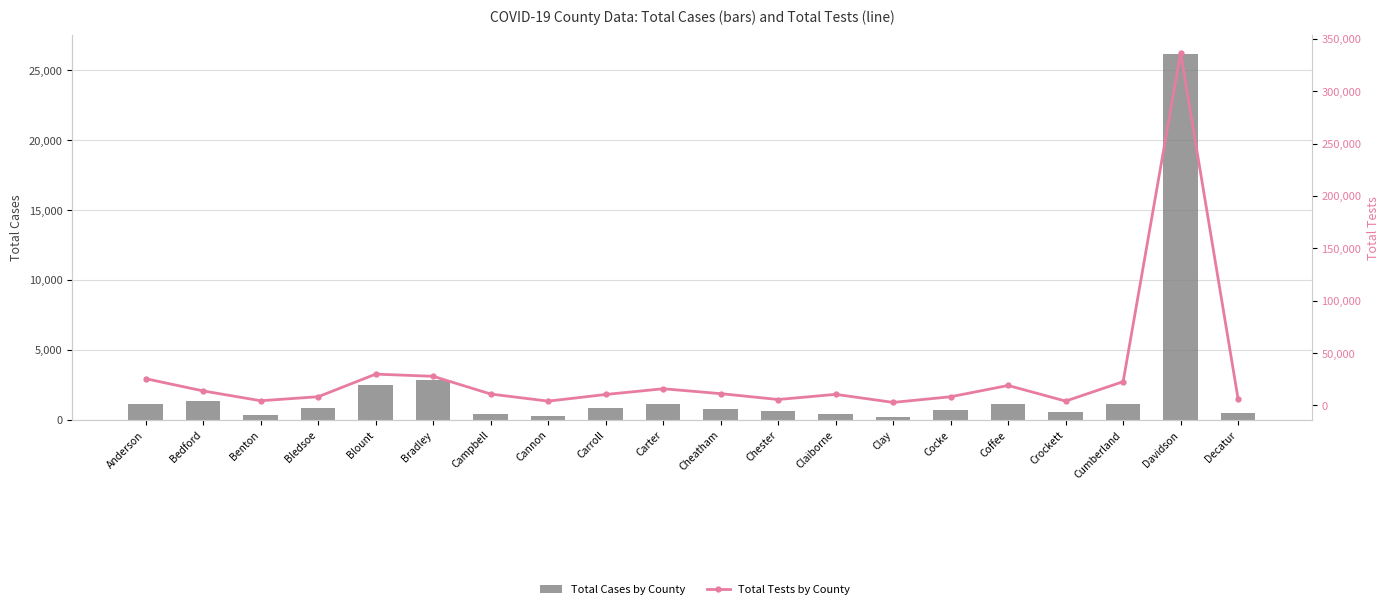

Rank the series at Coffee from lowest to highest value.

Total Cases by County, Total Tests by County